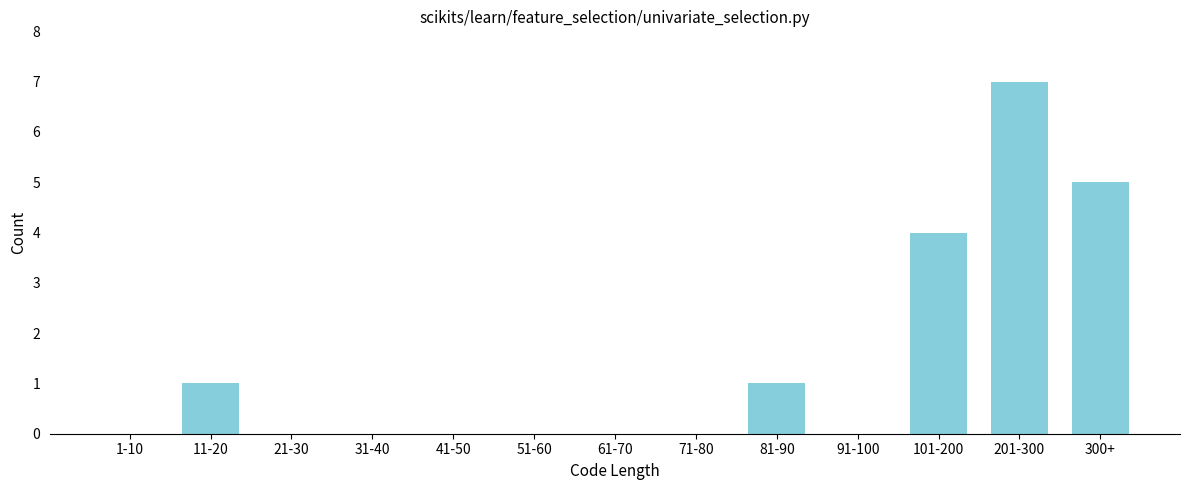

Reading left to right, list all the values displayed in this chart.

1-10=0	11-20=1	21-30=0	31-40=0	41-50=0	51-60=0	61-70=0	71-80=0	81-90=1	91-100=0	101-200=4	201-300=7	300+=5